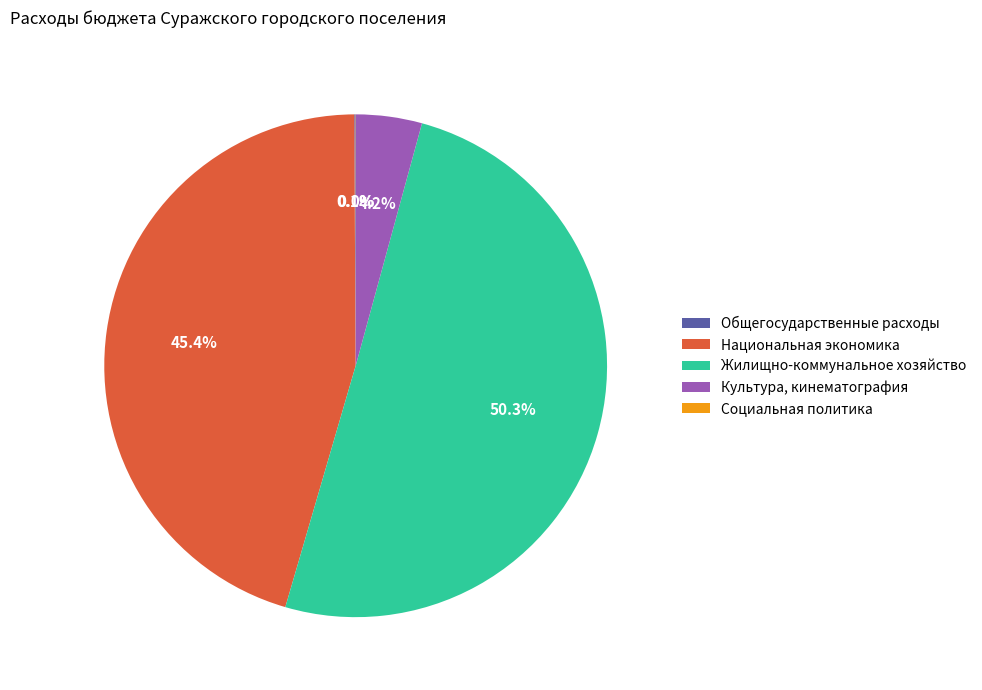

To the nearest percent, what is the average slice percentage?

20%